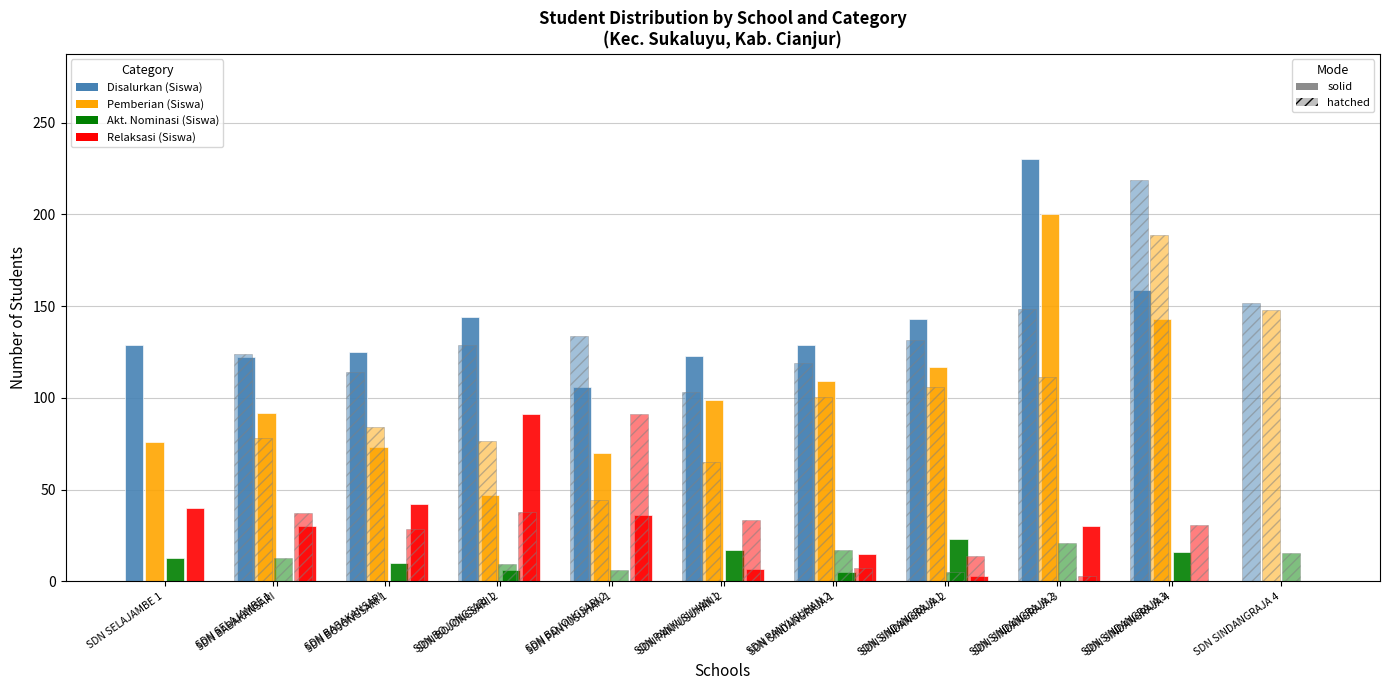

Rank the series at SD NEGERI BOJONGSARI 1 from highest to lowest value.

Disalurkan (Siswa), Pemberian (Siswa), Relaksasi (Siswa), Akt. Nominasi (Siswa)